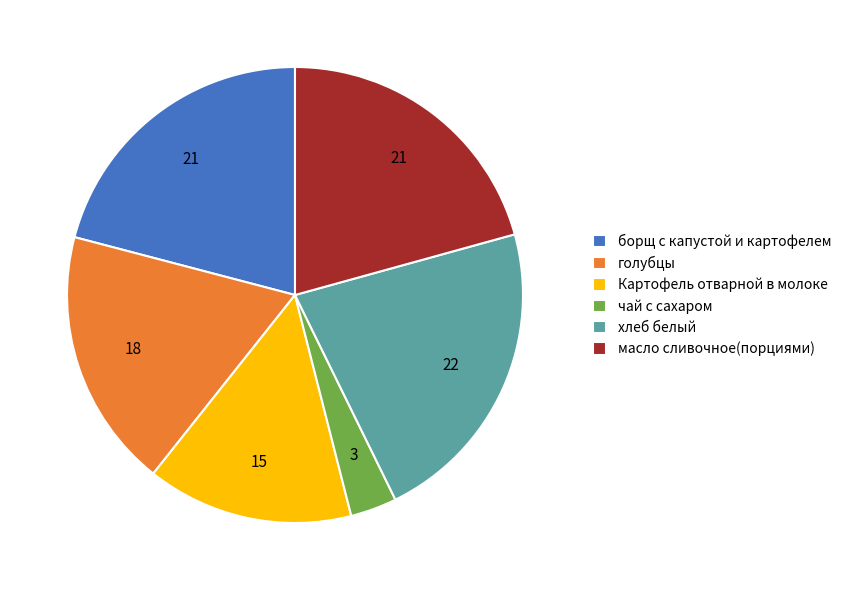

Which category has the smallest portion of the pie?

чай с сахаром